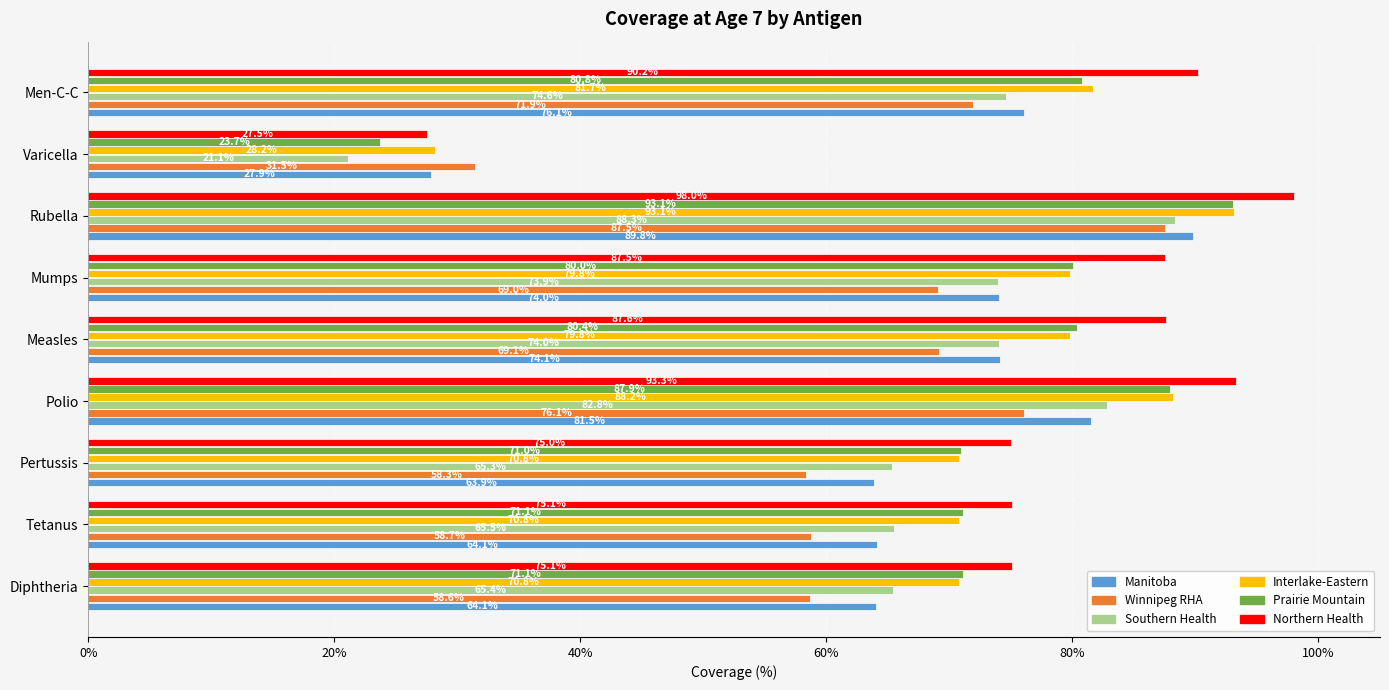

The value of Northern Health at Diphtheria is 75.1. True or false?

True